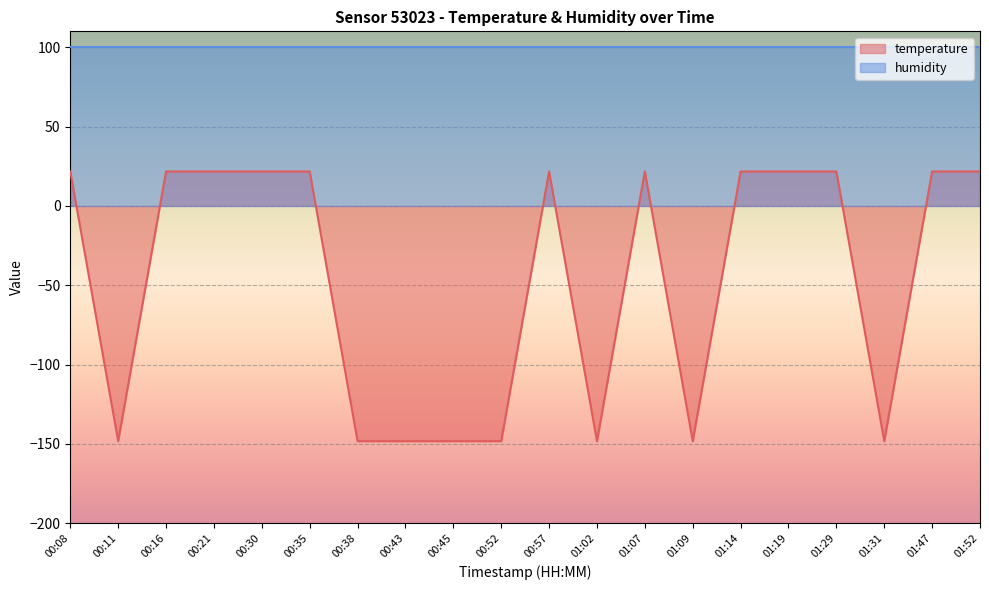

What value does the data have at 01:07?

21.7